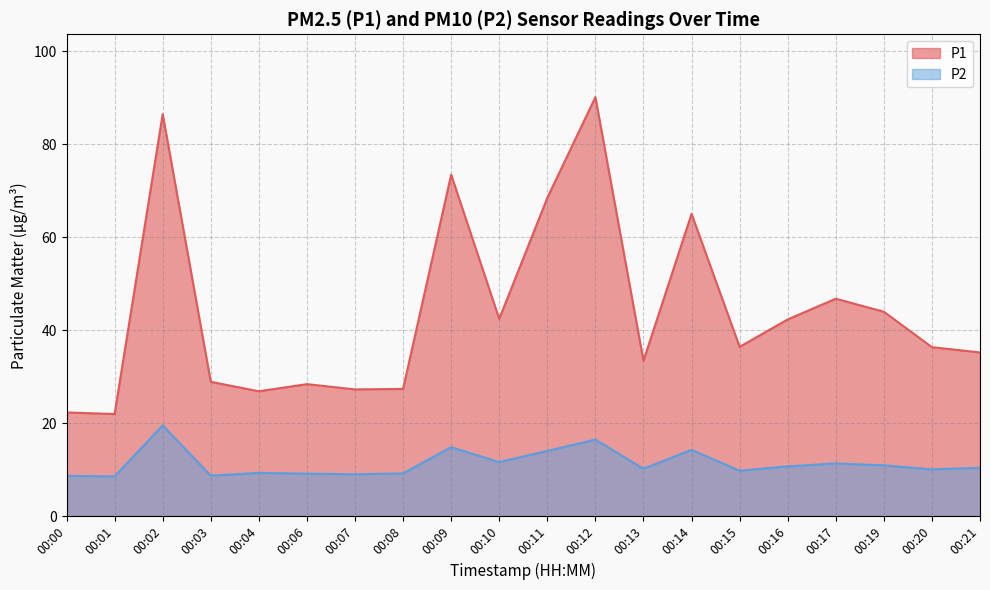

Which label corresponds to the largest value in the chart?

00:12